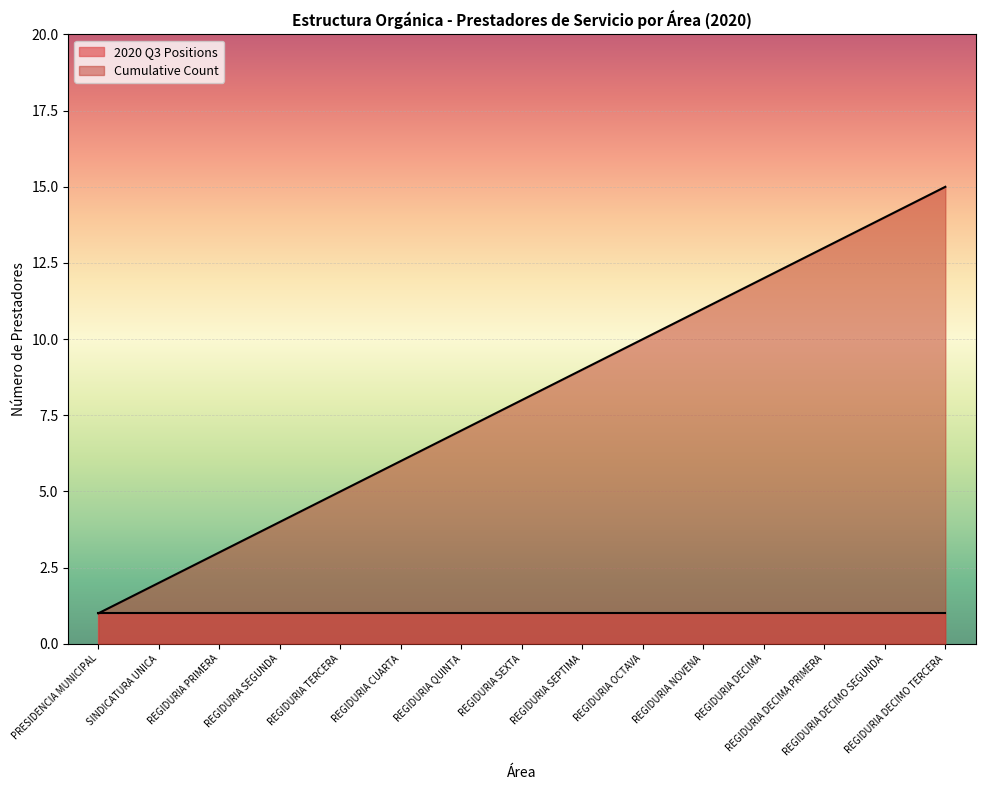

Approximately how many times larger is the value at REGIDURIA SEXTA compared to REGIDURIA TERCERA?

1.6